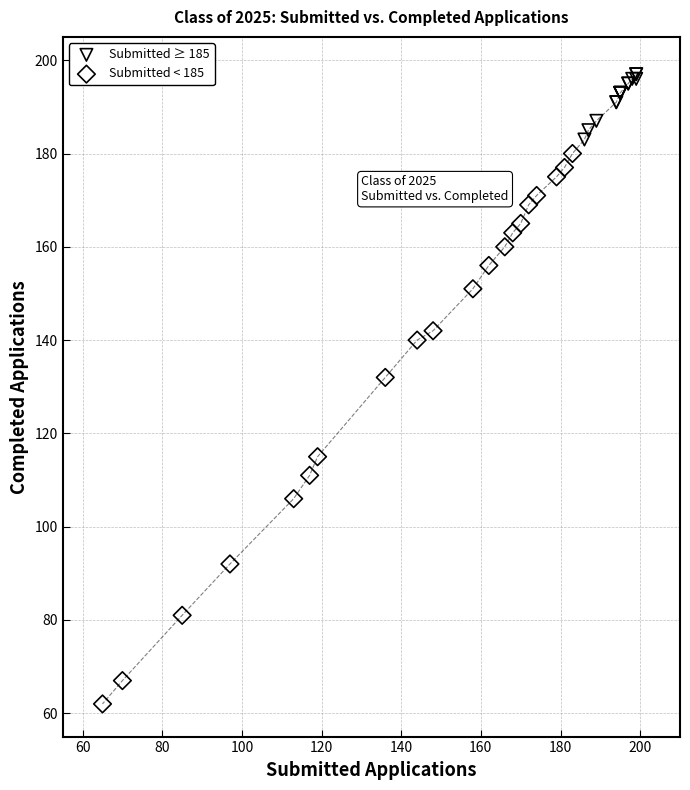

Which series contains the highest Y value?

Submitted ≥ 185